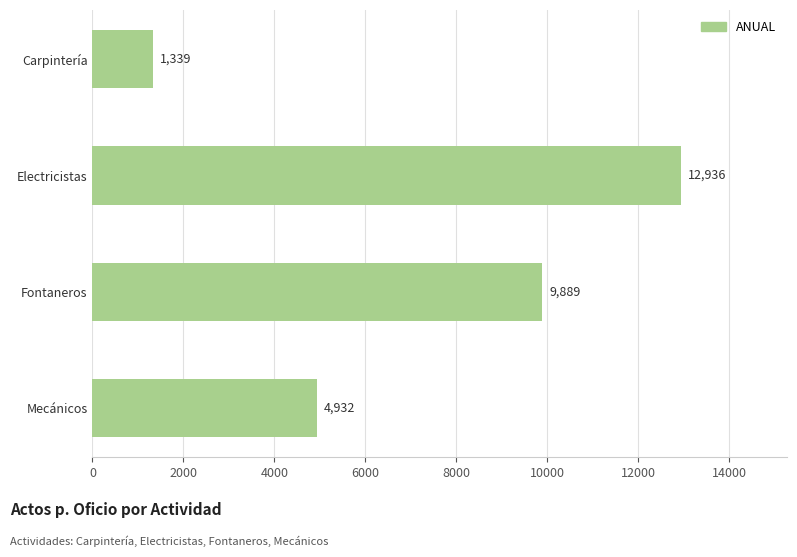

Reading bottom to top, list all the values displayed in this chart.

Mecánicos=4932	Fontaneros=9889	Electricistas=12936	Carpintería=1339